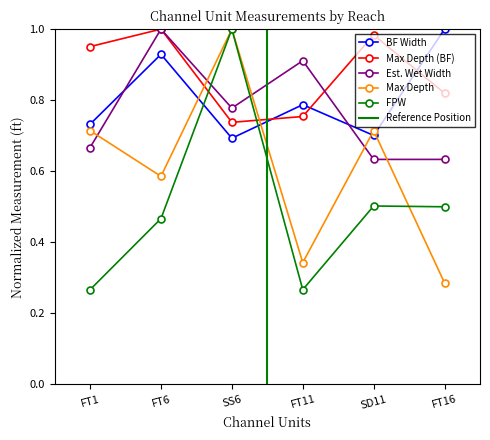

Does the chart have visible grid lines?

No